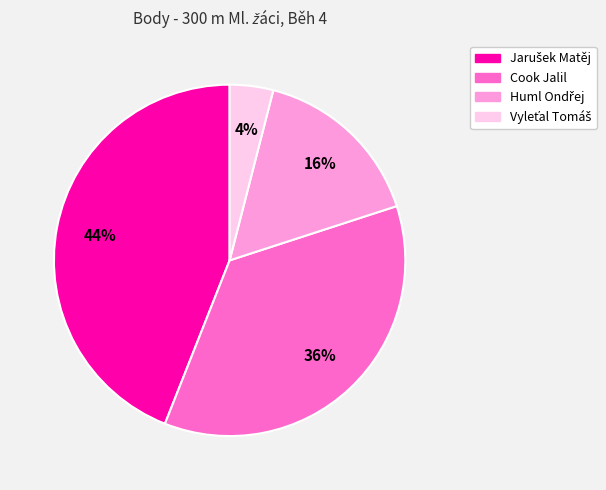

How many slices are in this pie chart?

4